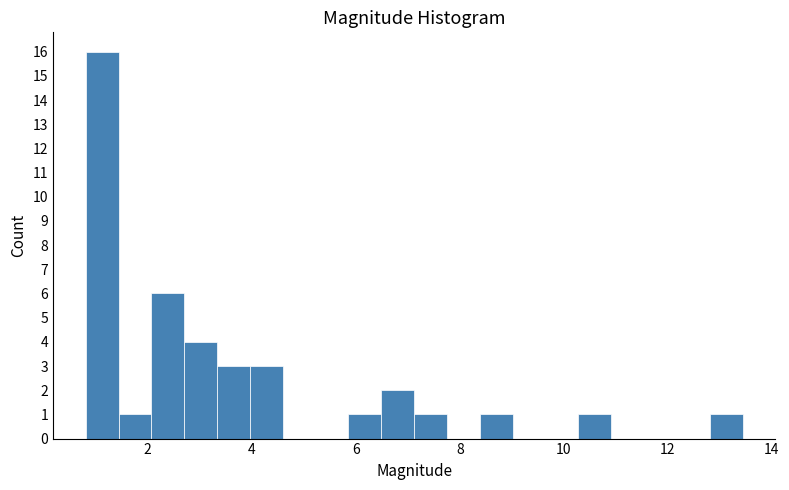

Read against the x-axis, roughly where is the centre of the tallest bar?

1.2